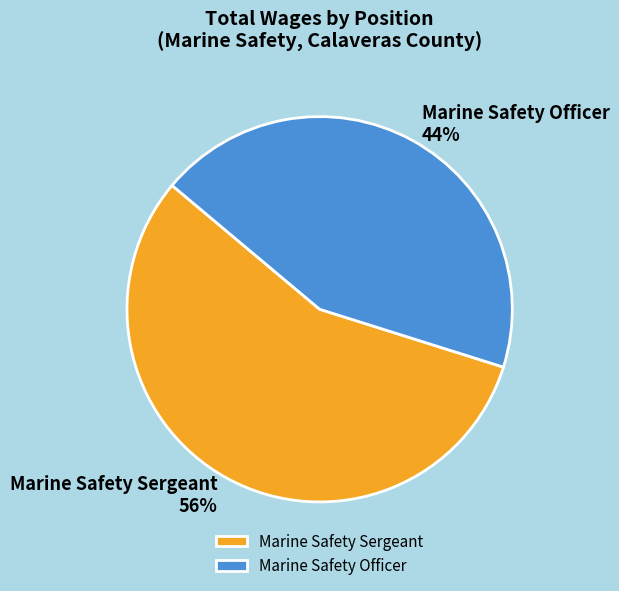

How many segments does this pie chart have?

2